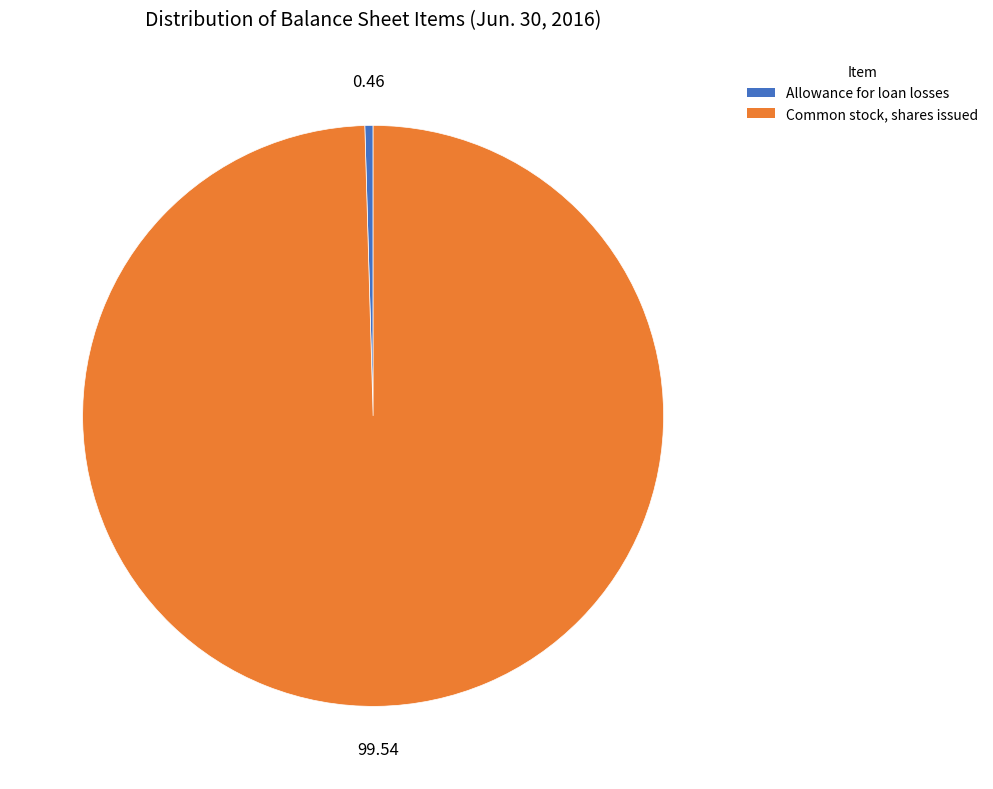

Is there any slice that represents more than half of the pie?

Yes